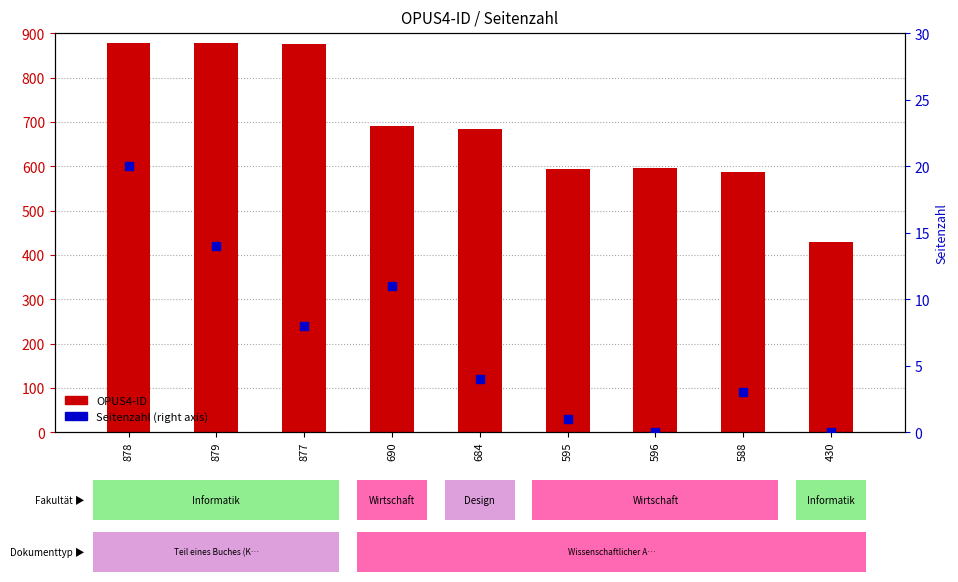

At how many categories does at least one series exceed 502?

8